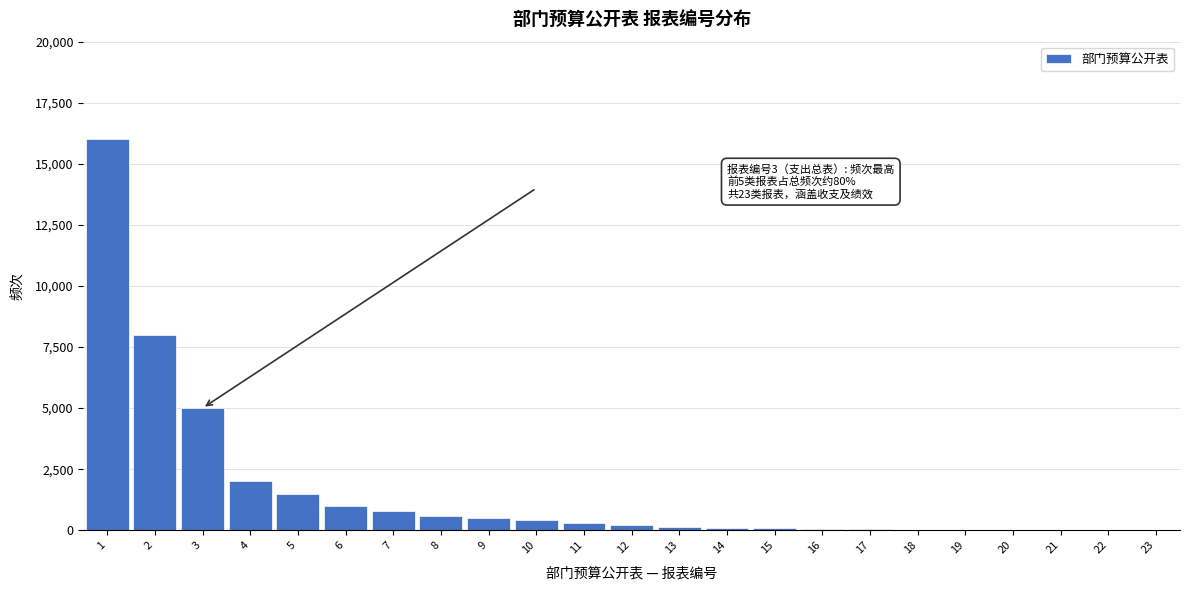

The value at 9 is 500. True or false?

True